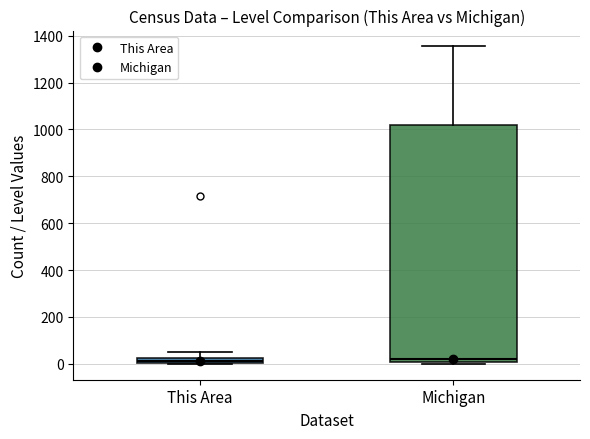

Where does the upper whisker of the box for Michigan end on the y-axis? The values are not printed on the chart, so give them approximately, as read against the axis.

1360